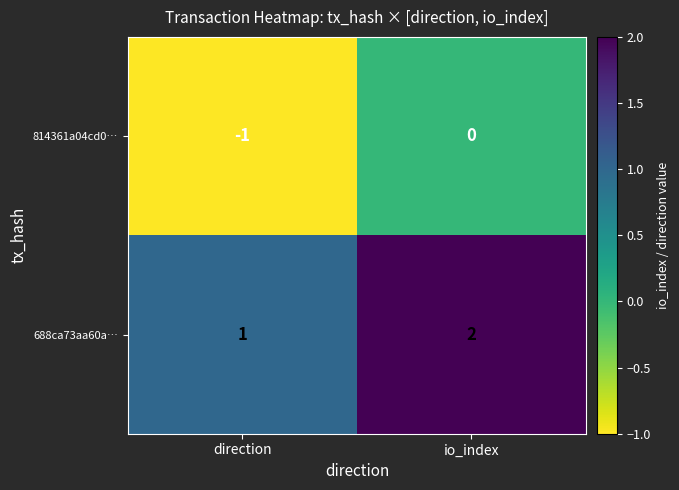

What is the sum of all 688ca73aa60a… values?

3